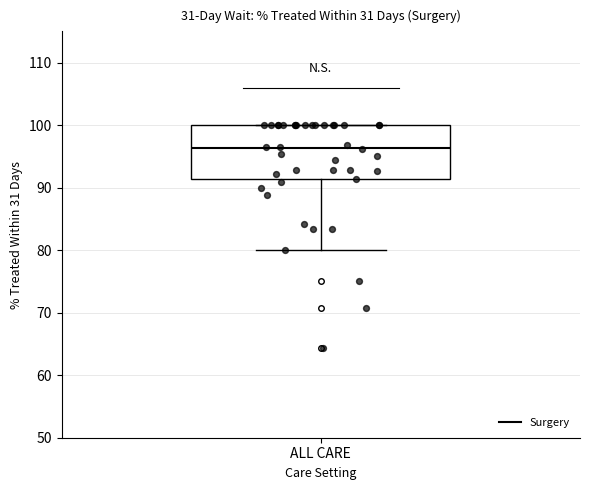

Read this box plot against the y-axis: the position of the median line, the range covered by the box, and the ends of both whiskers. The values are not printed on the chart, so give them approximately, as read against the axis.

median 96, box 91 to 100, whiskers 80 to 100